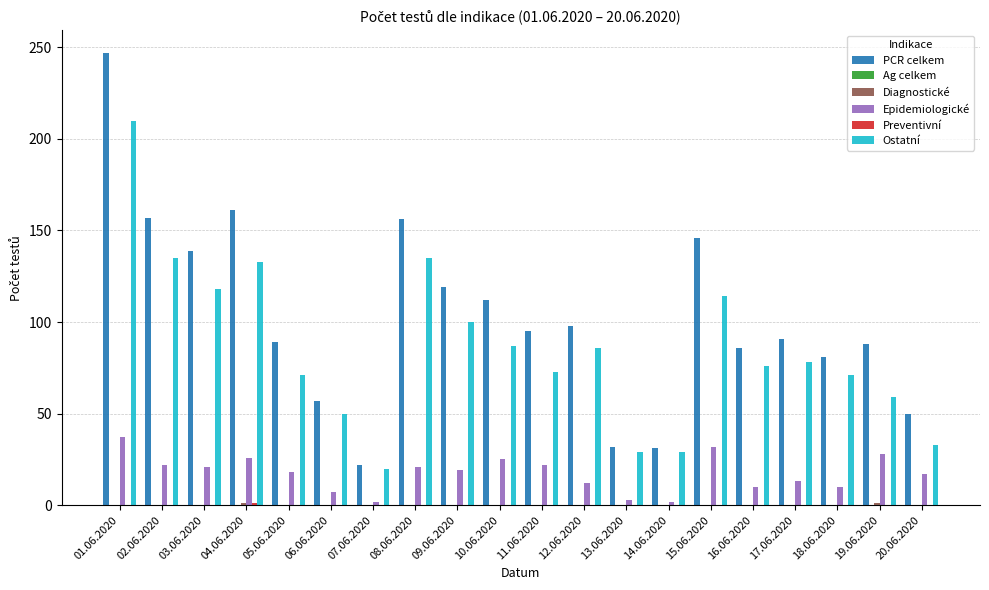

Is the value of PCR celkem at 15.06.2020 greater than the value of Epidemiologické at 04.06.2020?

Yes